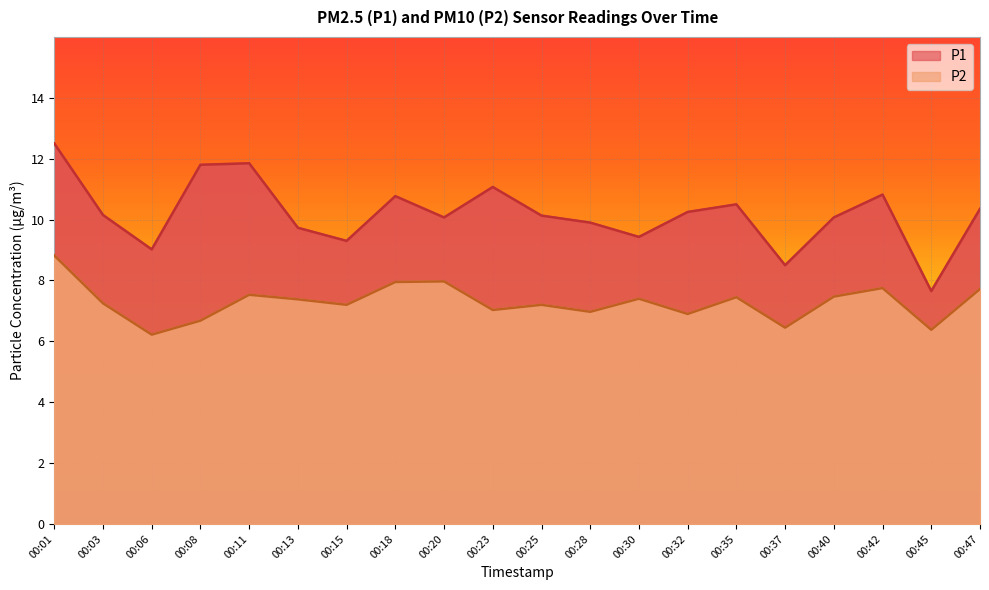

List the series in order of their overall mean, highest first.

P1, P2